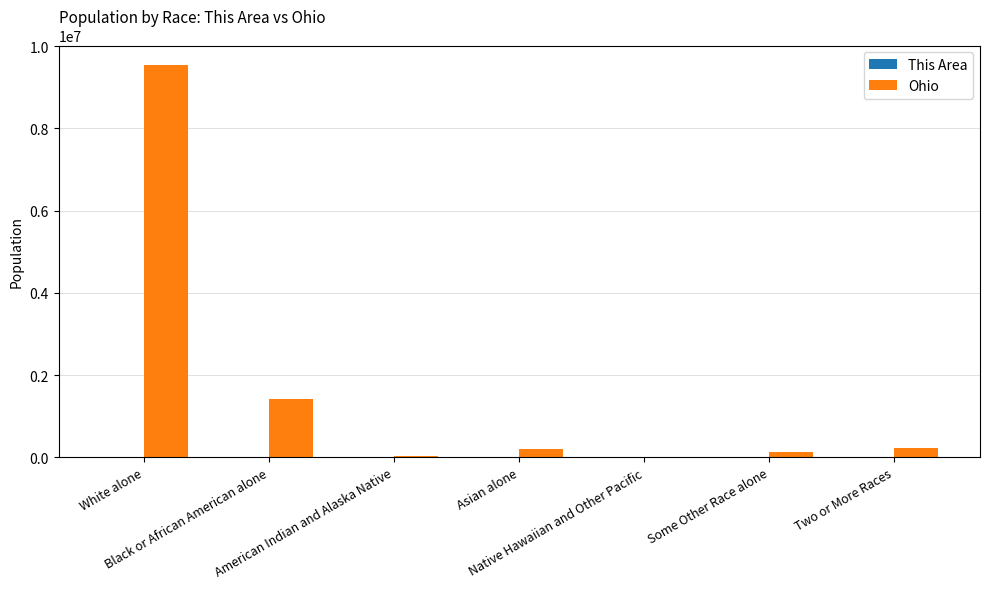

Which series has the largest range (max minus min)?

Ohio